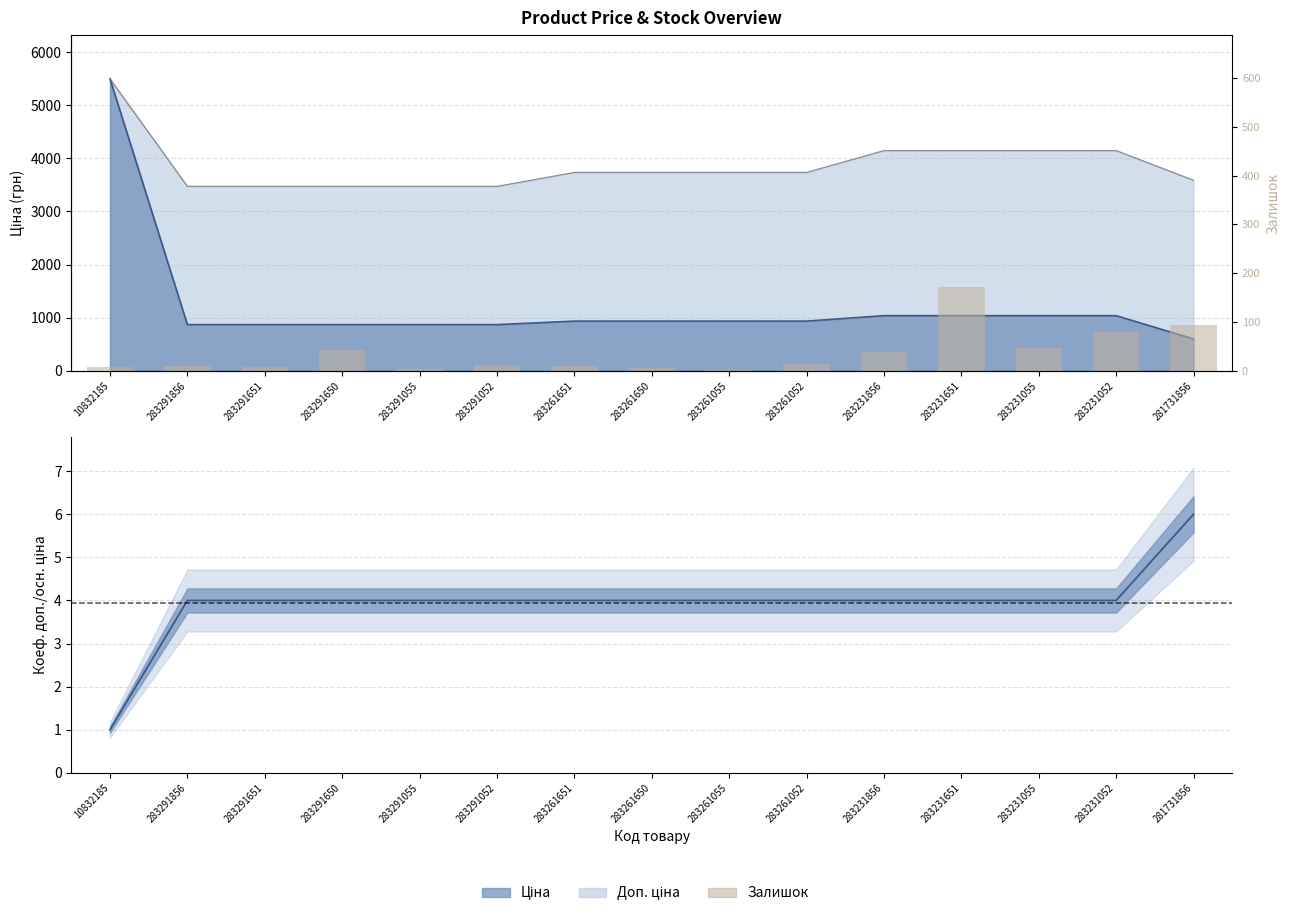

What is the ratio of the value at 283231651 to the value at 283231055?

3.7